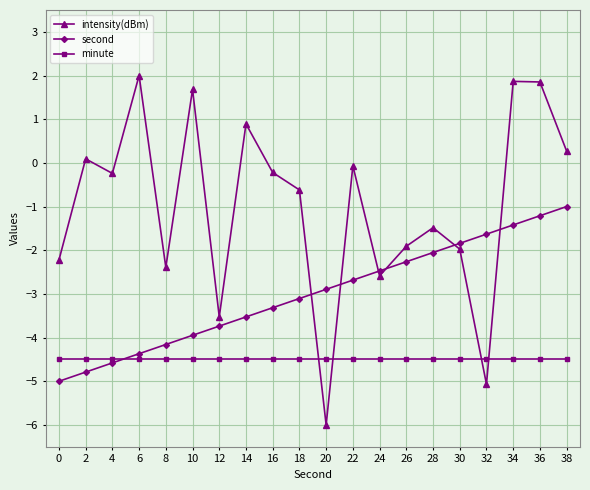

After their last crossing, which series has the higher values: second or intensity(dBm)?

intensity(dBm)